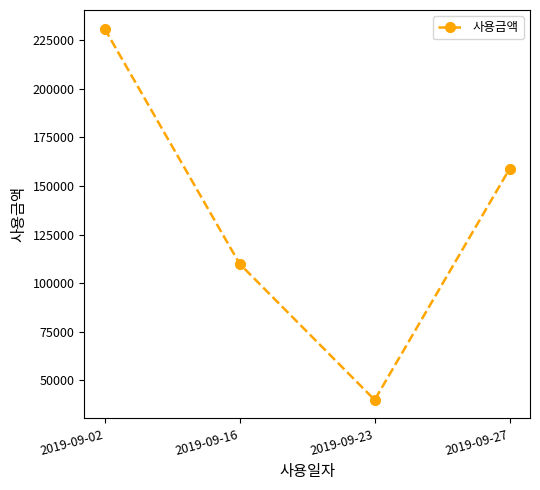

At which category does the data reach its first local valley?

2019-09-23